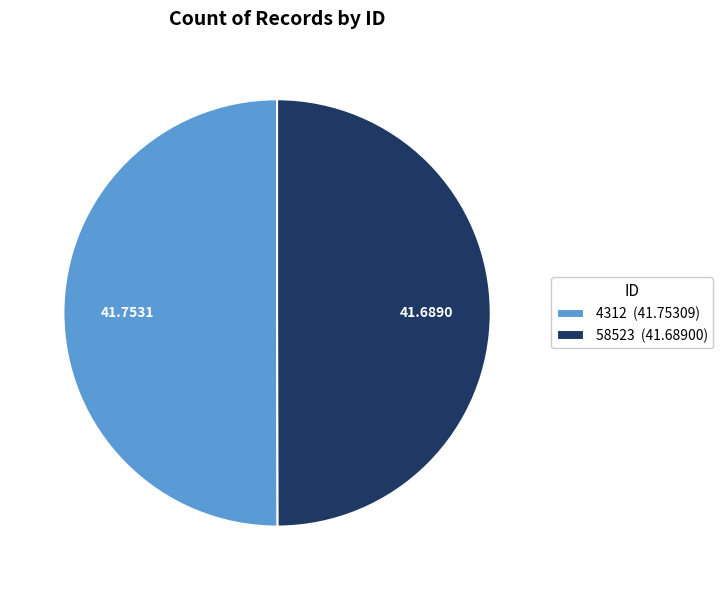

Is it true that 4312 is 59% of the pie?

False